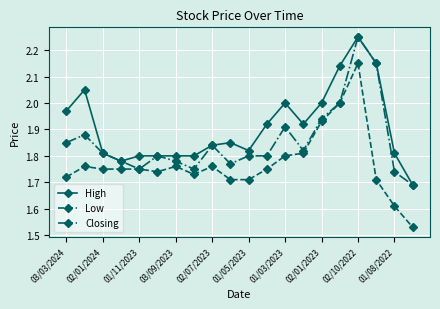

Which series has the largest total across all categories?

High